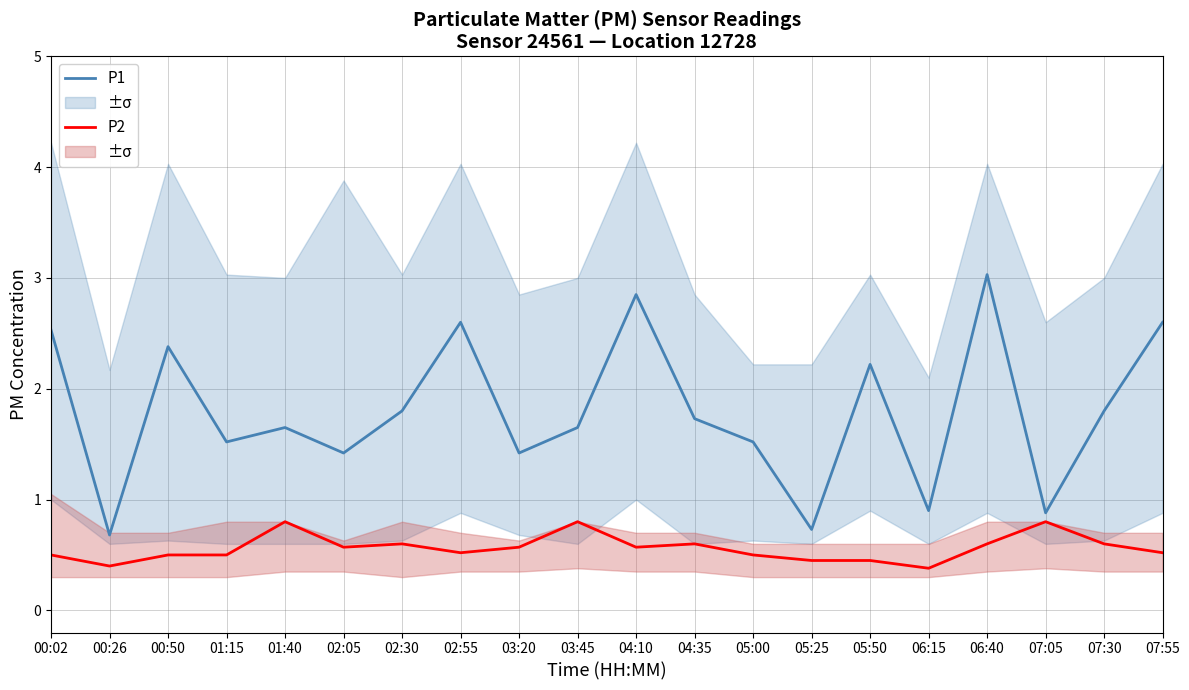

What is the average value of the P2 series?

0.6